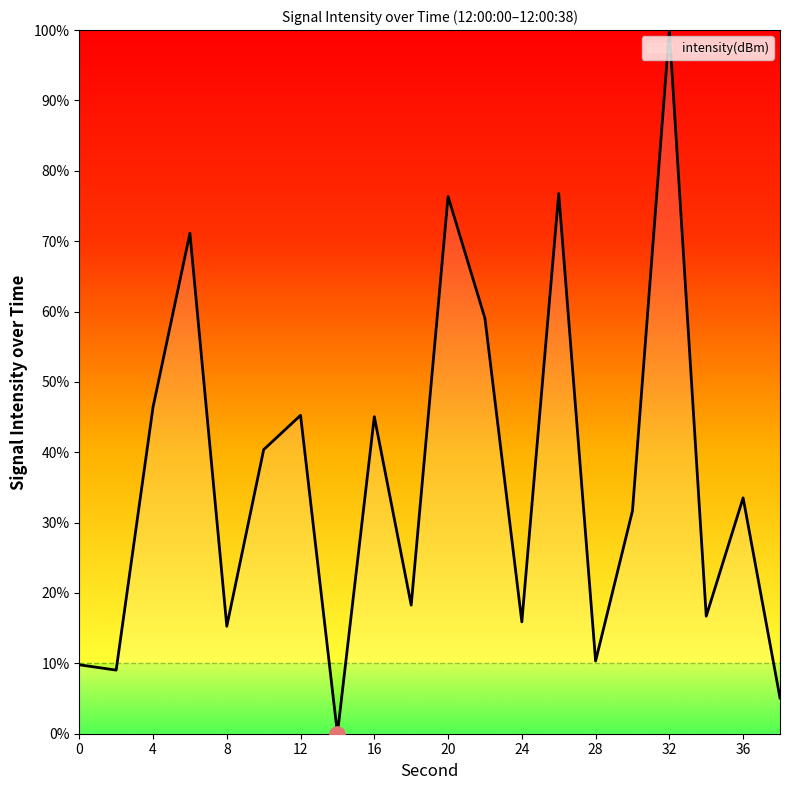

What is the difference between the maximum and minimum values?

100.0